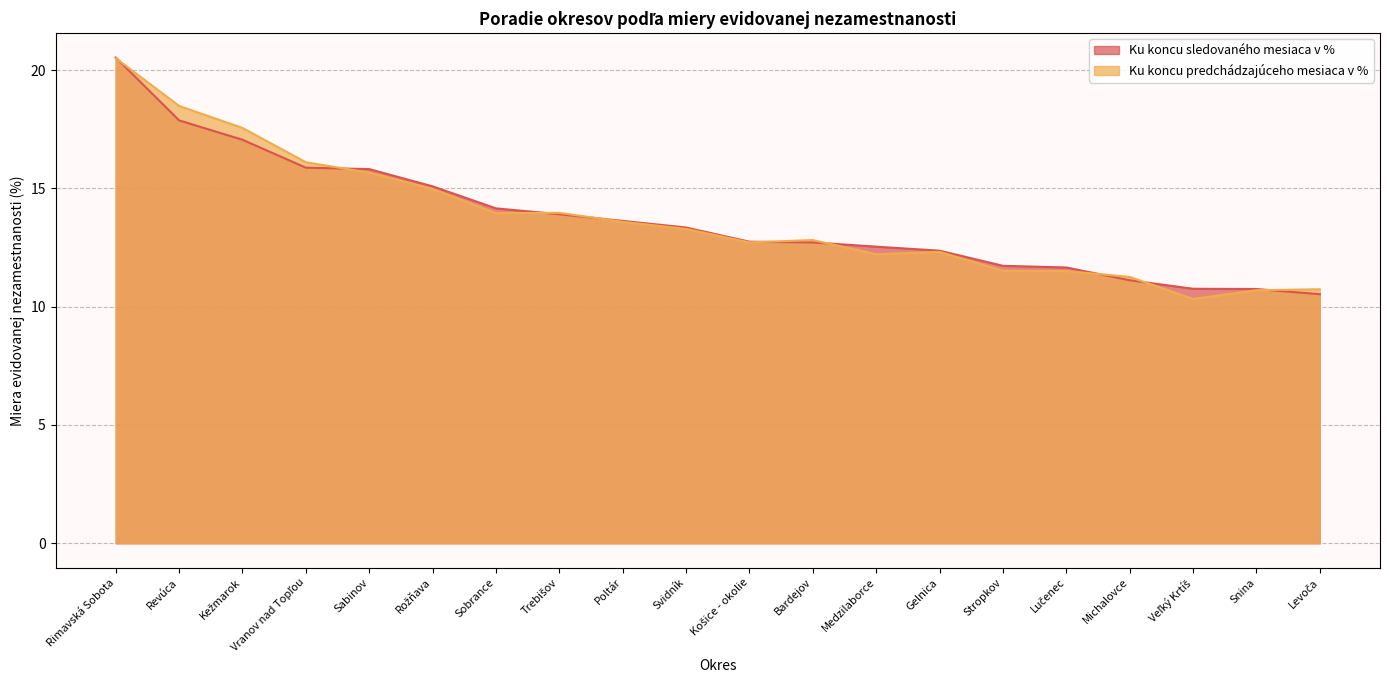

What is the difference between the second highest and second lowest values in the Ku koncu predchádzajúceho mesiaca v % series?

7.8